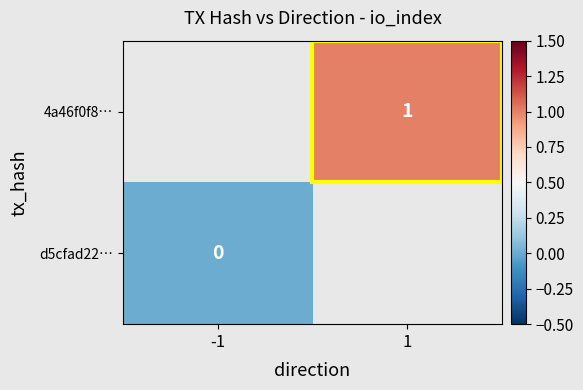

Is it true that 4a46f0f8… equals 2 at 1?

False